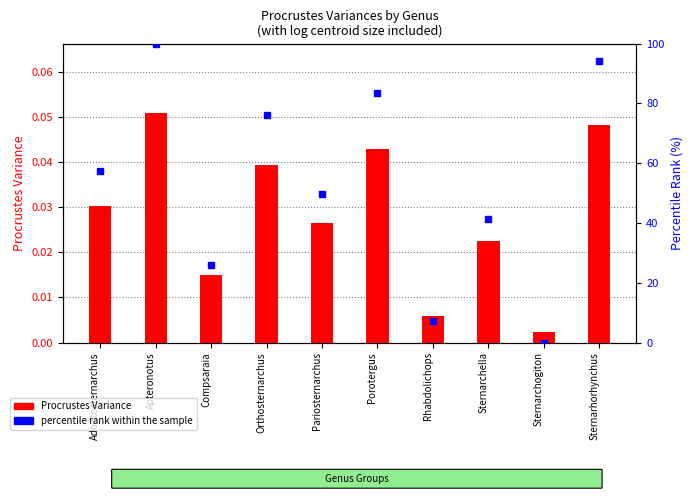

At which category is the sum across all series the highest?

Apteronotus